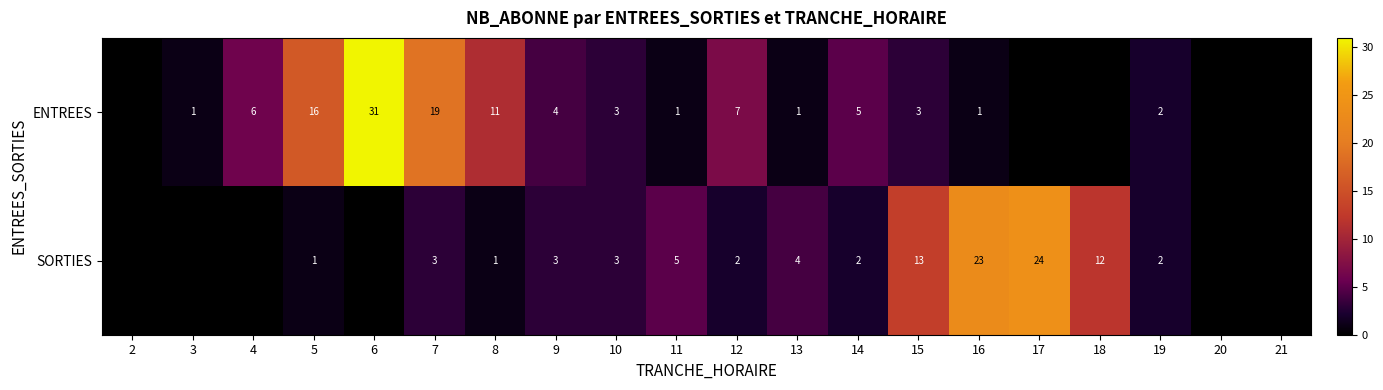

Between 8 and 19, which series saw the biggest shift?

ENTREES